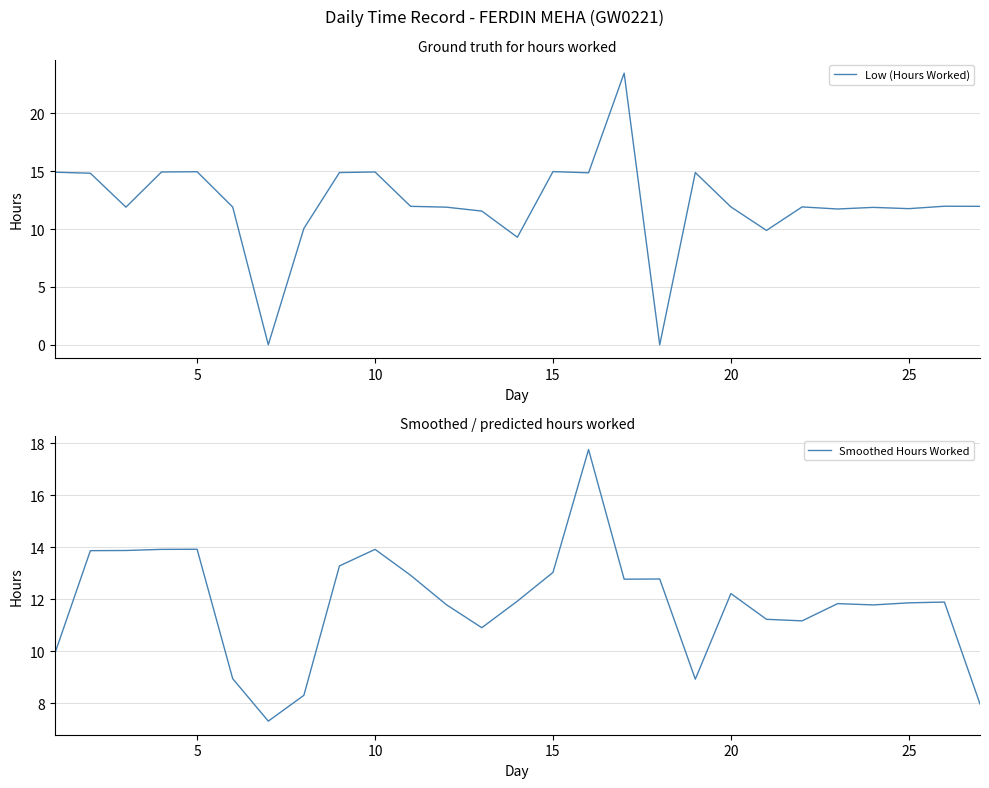

How many data points does each series have?

27